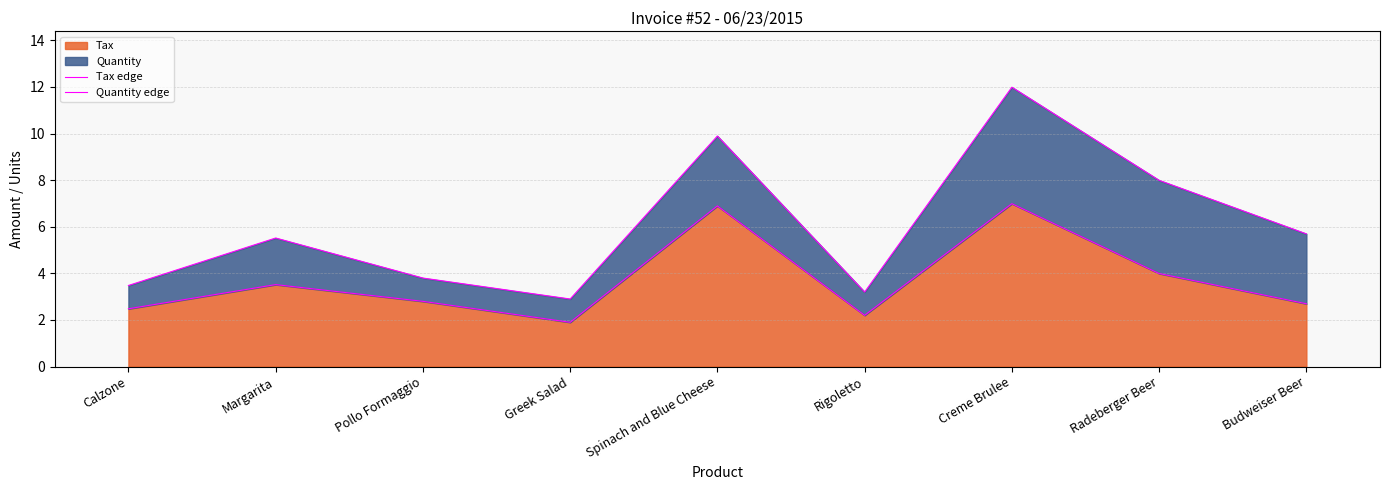

Reading right to left, transcribe all the data shown in this chart.

Tax edge: Budweiser Beer=2.7	Radeberger Beer=4.0	Creme Brulee=7.0	Rigoletto=2.2	Spinach and Blue Cheese=6.9	Greek Salad=1.9	Pollo Formaggio=2.8	Margarita=3.5	Calzone=2.5
Quantity edge: Budweiser Beer=5.7	Radeberger Beer=8.0	Creme Brulee=12.0	Rigoletto=3.2	Spinach and Blue Cheese=9.9	Greek Salad=2.9	Pollo Formaggio=3.8	Margarita=5.5	Calzone=3.5